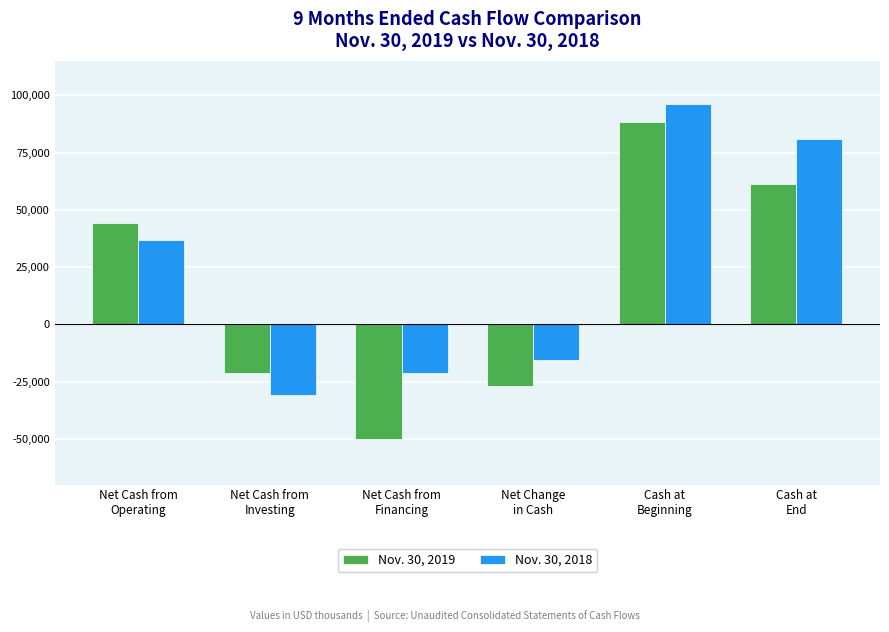

At which label does Nov. 30, 2019 reach its peak?

Cash at
Beginning